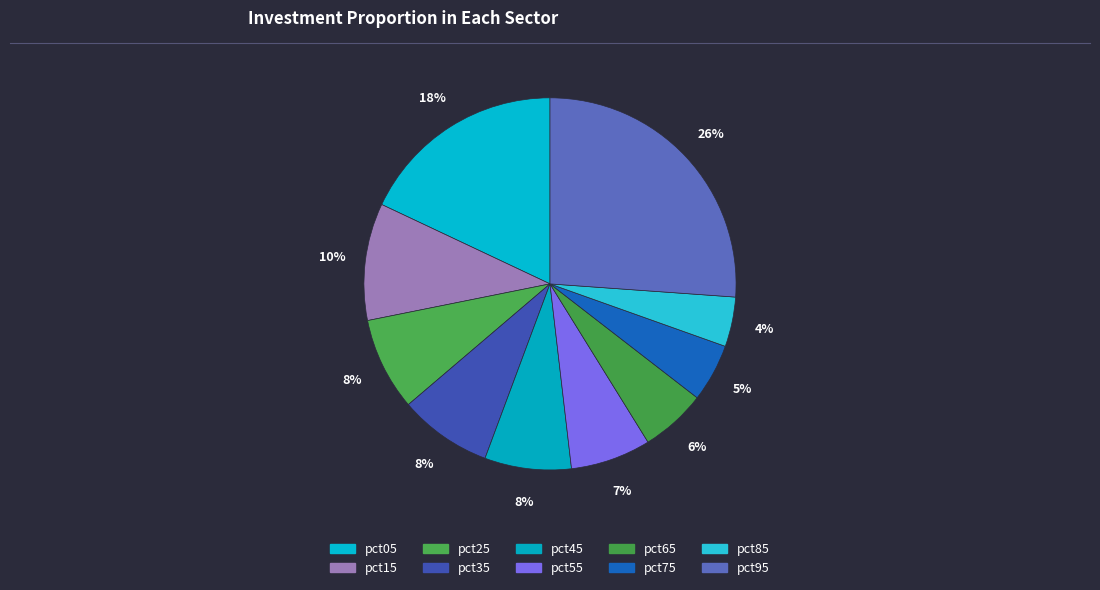

Which category has the biggest portion of the pie?

pct95